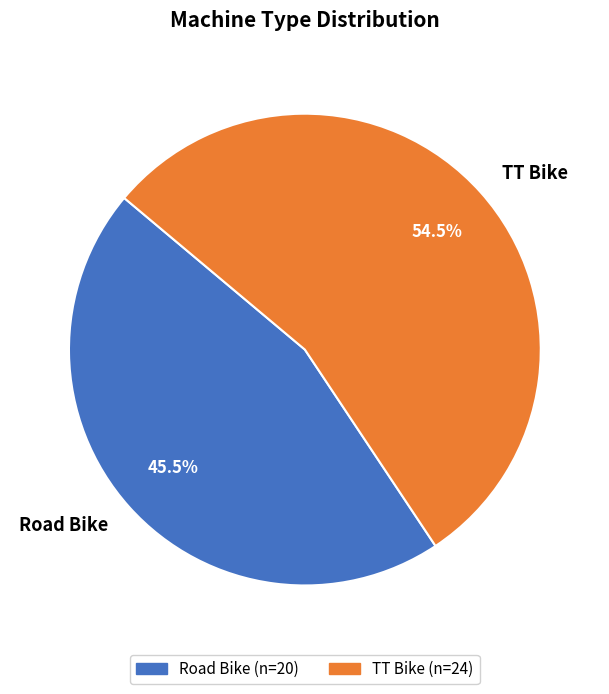

Does TT Bike represent more than half of the total?

Yes